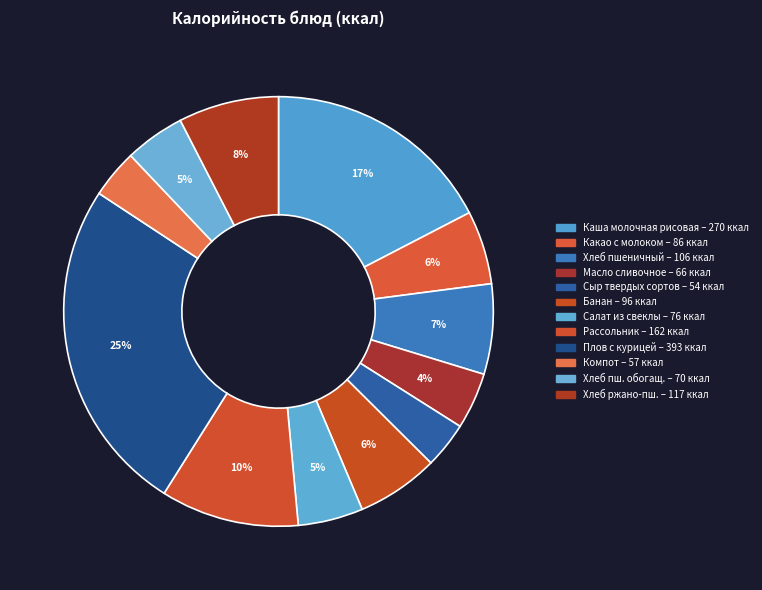

Count the number of slices in the pie.

12